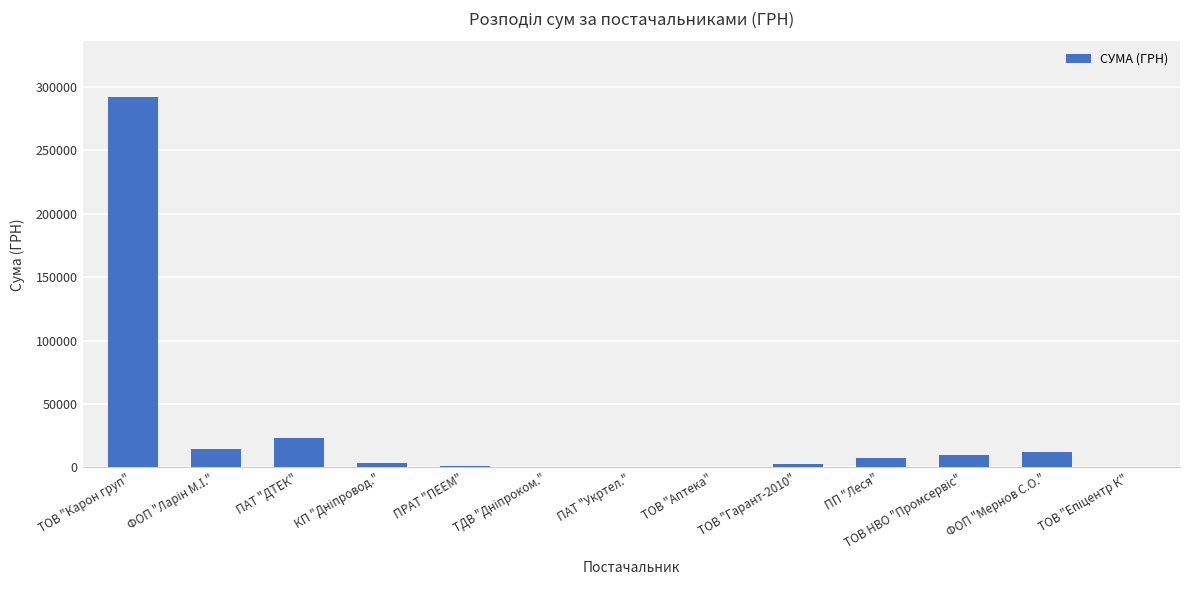

How many distinct data groups are displayed?

1